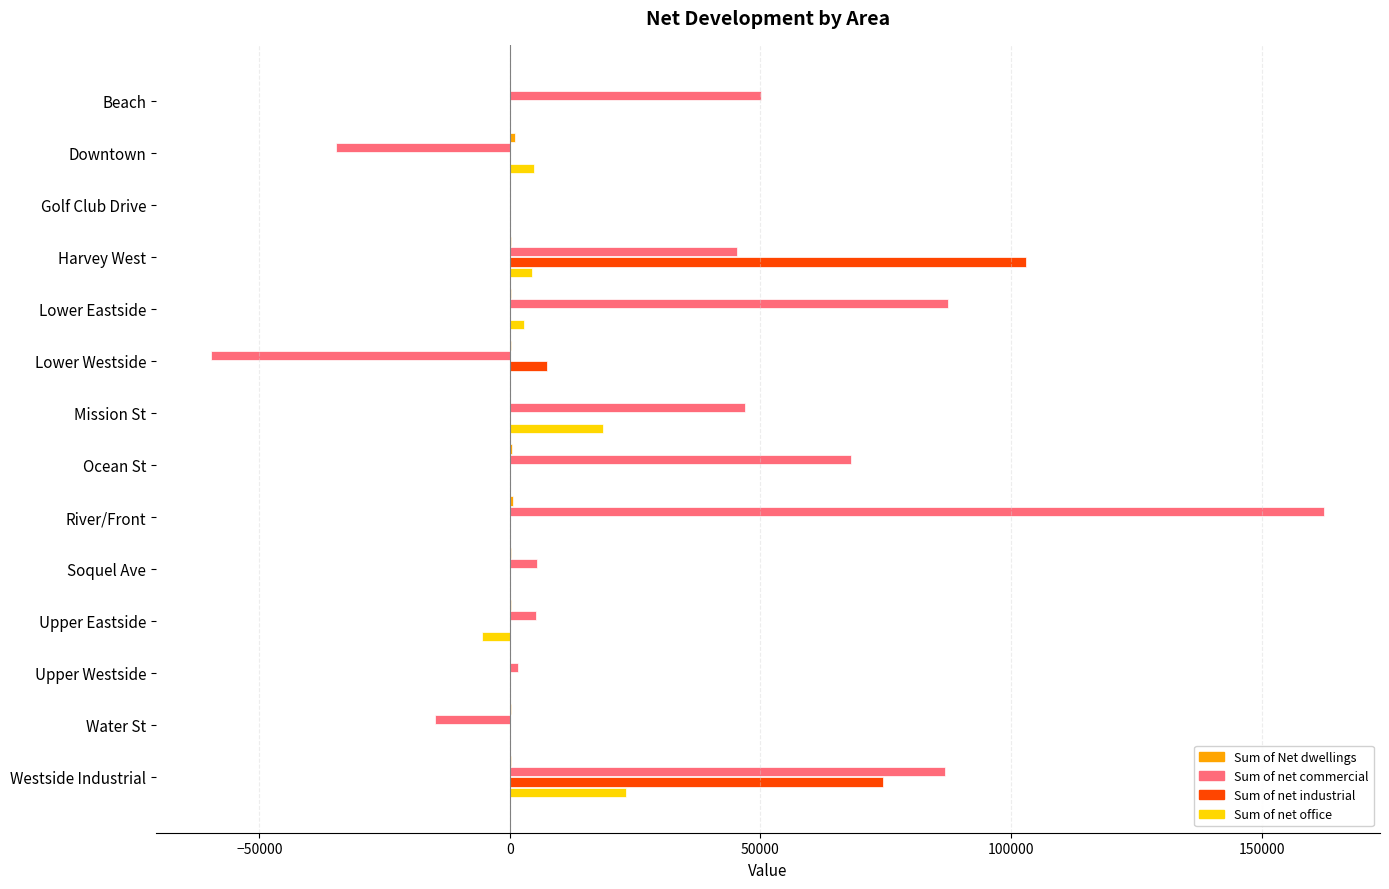

Is it true that Sum of net office equals -5577 at Upper Eastside?

True